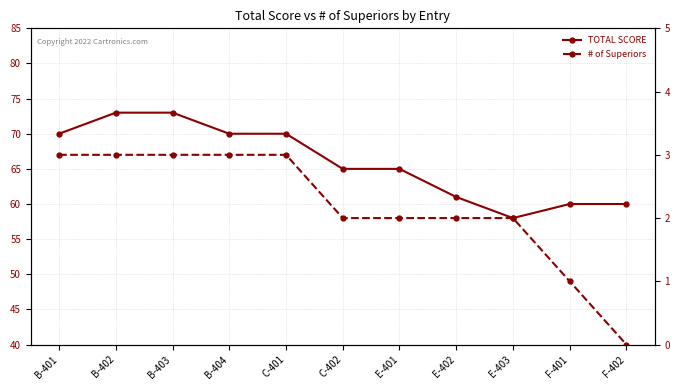

Does the chart have visible grid lines?

Yes